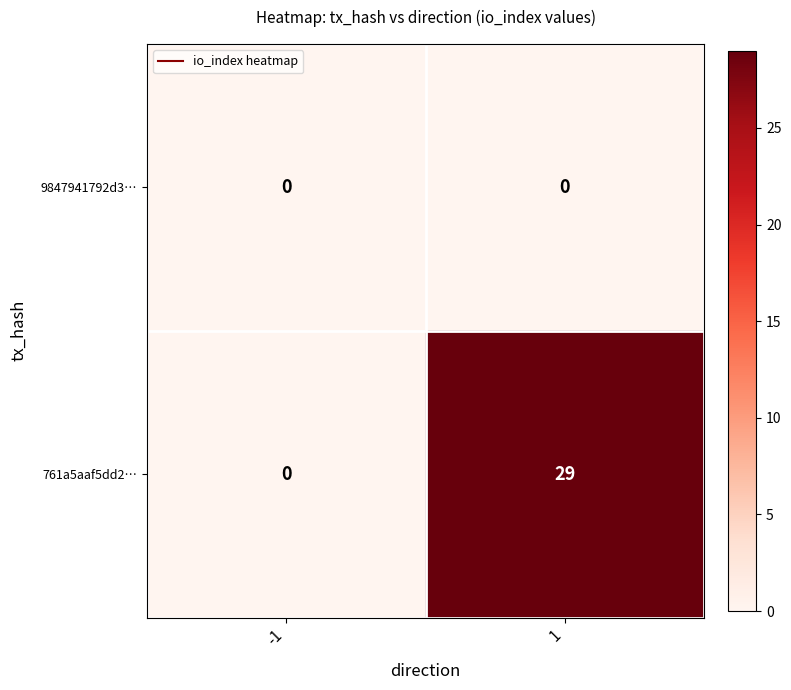

Rank the series by their average value, from highest to lowest.

761a5aaf5dd2…, 9847941792d3…